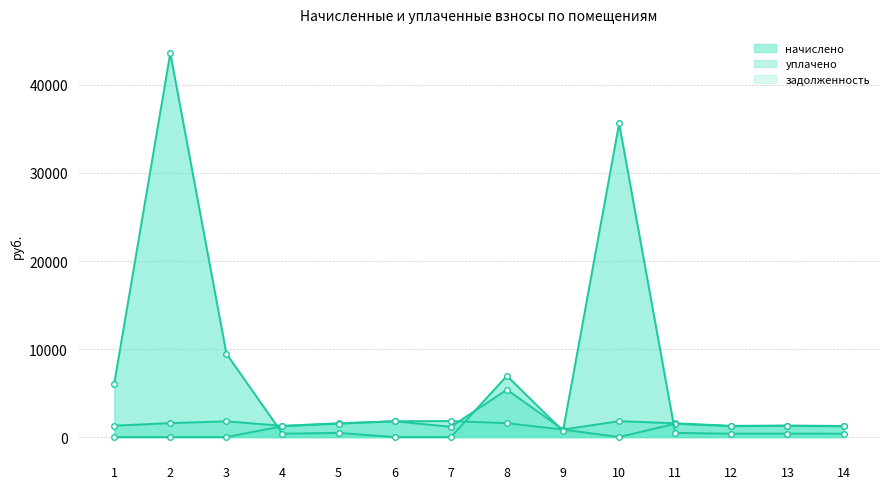

Where does the задолженность series first go above 475?

1